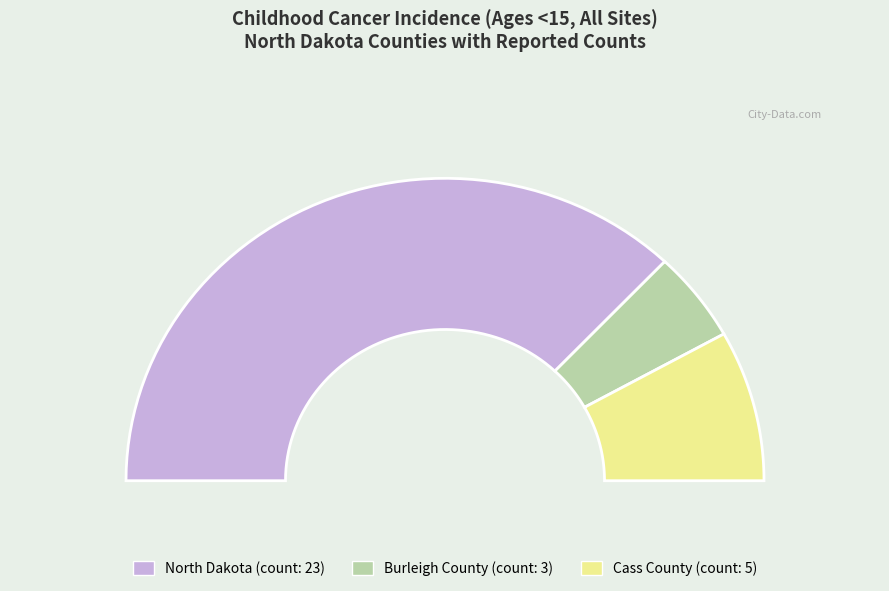

To the nearest percent, what portion does North Dakota represent?

74%